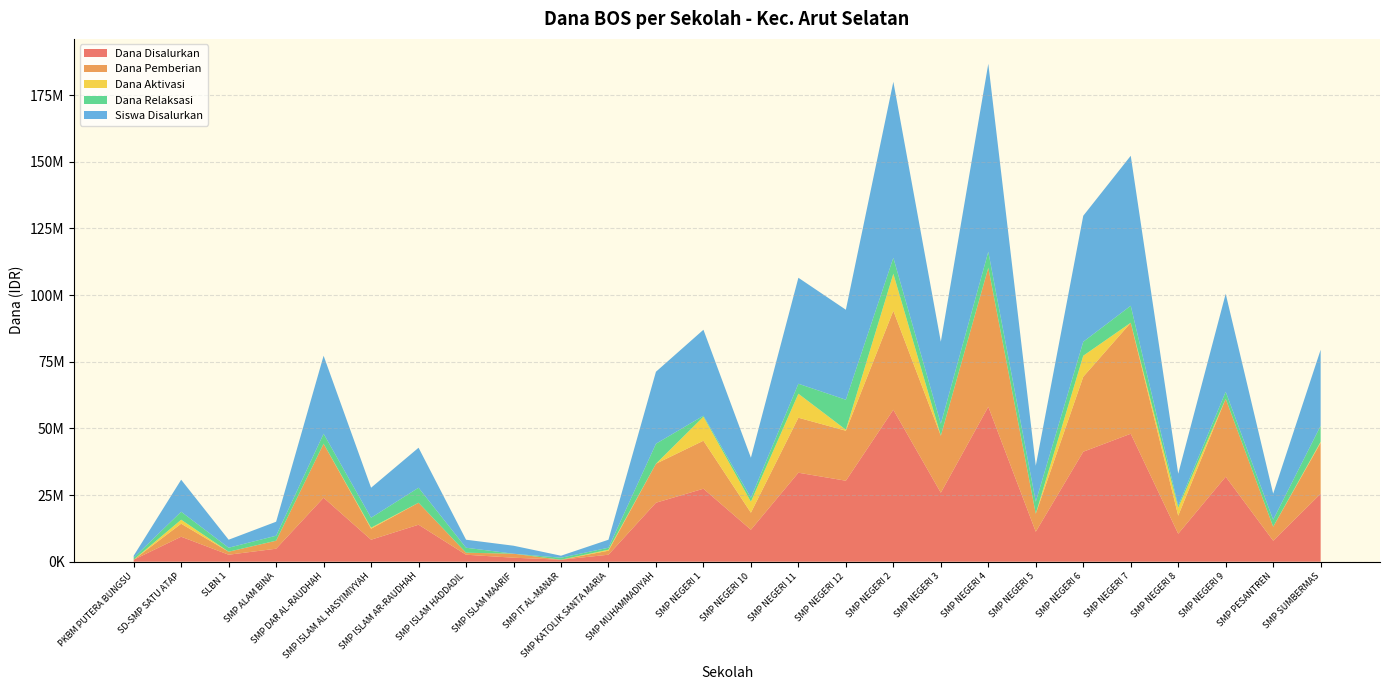

Reading right to left, list all the values displayed in this chart.

Dana Disalurkan: 25500000	7875000	31875000	10500000	48000000	41250000	11250000	58125000	25875000	57000000	30375000	33375000	12000000	27375000	22125000	2625000	750000	1500000	2625000	13875000	8250000	24000000	4875000	2625000	9375000	750000
Dana Pemberian: 19125000	5250000	29250000	6750000	41625000	28125000	6750000	52125000	21375000	37125000	18750000	20625000	6375000	18000000	14625000	1500000	0	1500000	750000	8250000	4125000	20250000	3000000	1125000	4875000	0
Siswa Disalurkan: 38	13	49	16	75	63	18	94	41	88	45	53	20	43	36	4	1	4	4	20	15	39	7	4	16	1
Dana Relaksasi: 6000000	2625000	2625000	750000	6375000	5250000	4500000	6000000	4500000	6000000	11250000	3750000	1500000	375000	7500000	750000	750000	0	1875000	5625000	3750000	3750000	1875000	1500000	3000000	750000
Dana Aktivasi: 375000	0	0	3000000	0	7875000	0	0	0	13875000	375000	9000000	4125000	9000000	0	375000	0	0	0	0	375000	0	0	0	1500000	0